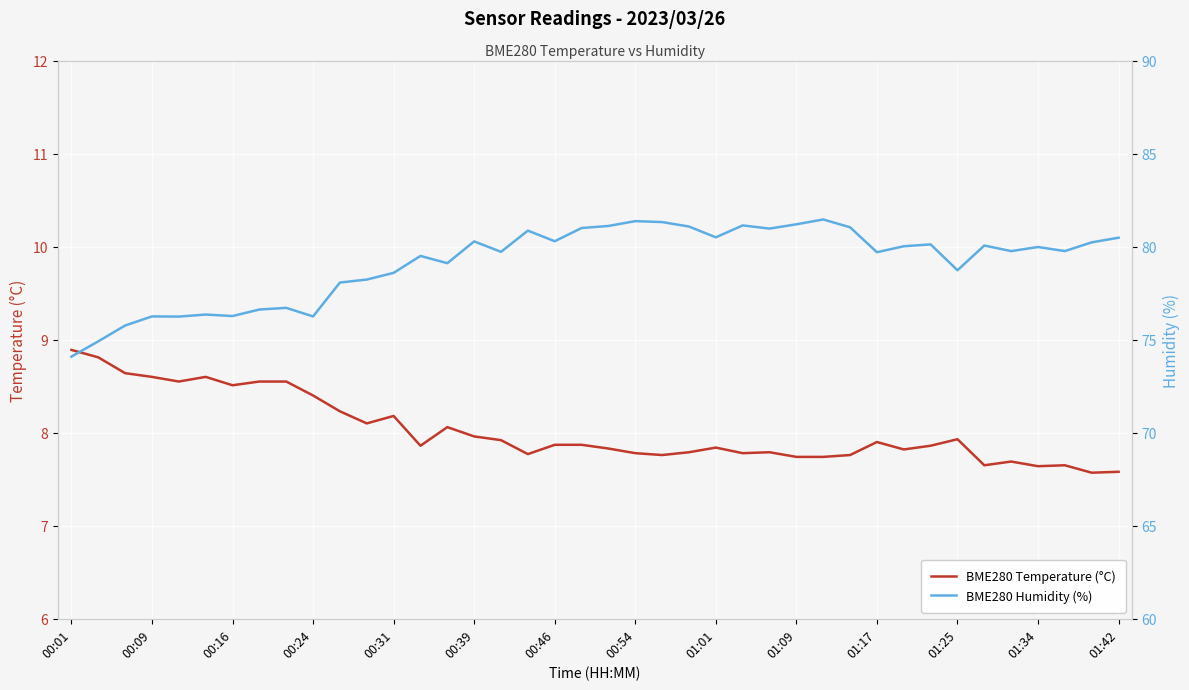

How many lines are shown in the chart?

2